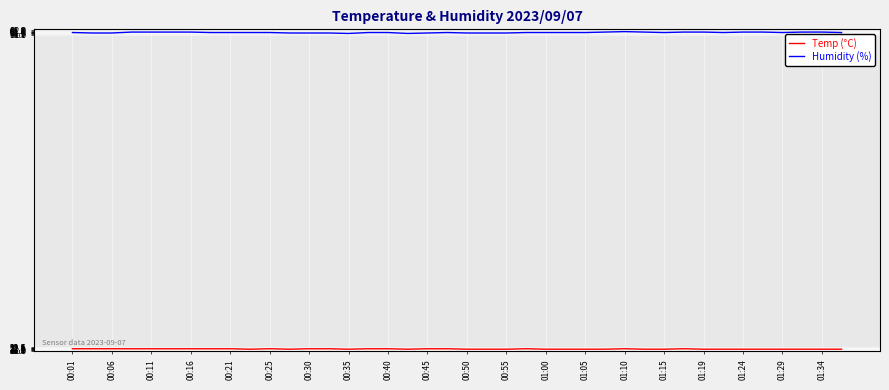

Count the number of categories in the chart.

40